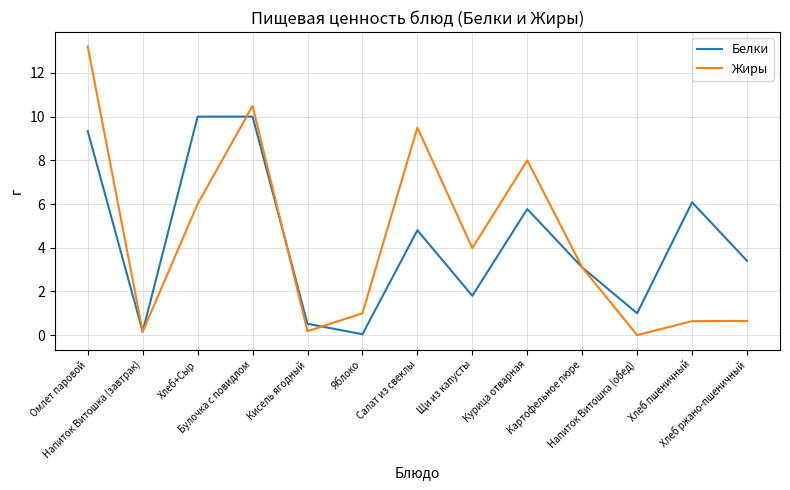

Count the number of categories in the chart.

13